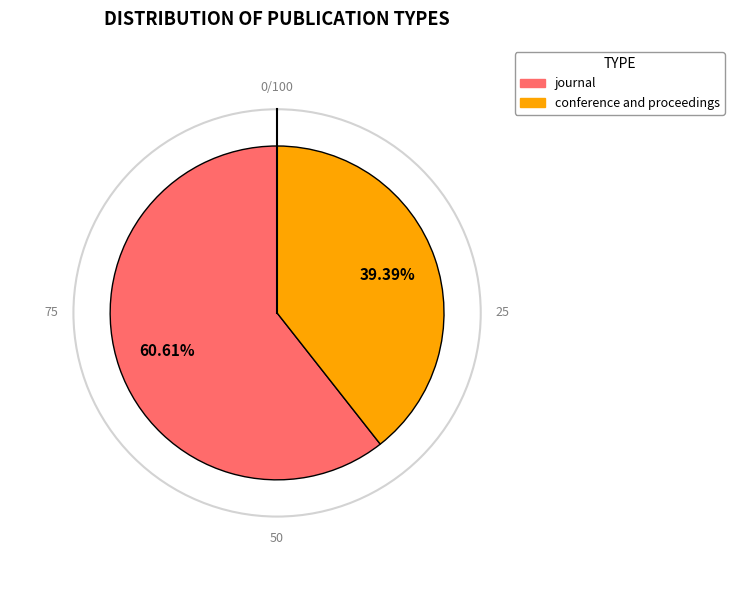

Does journal represent more than half of the total?

Yes